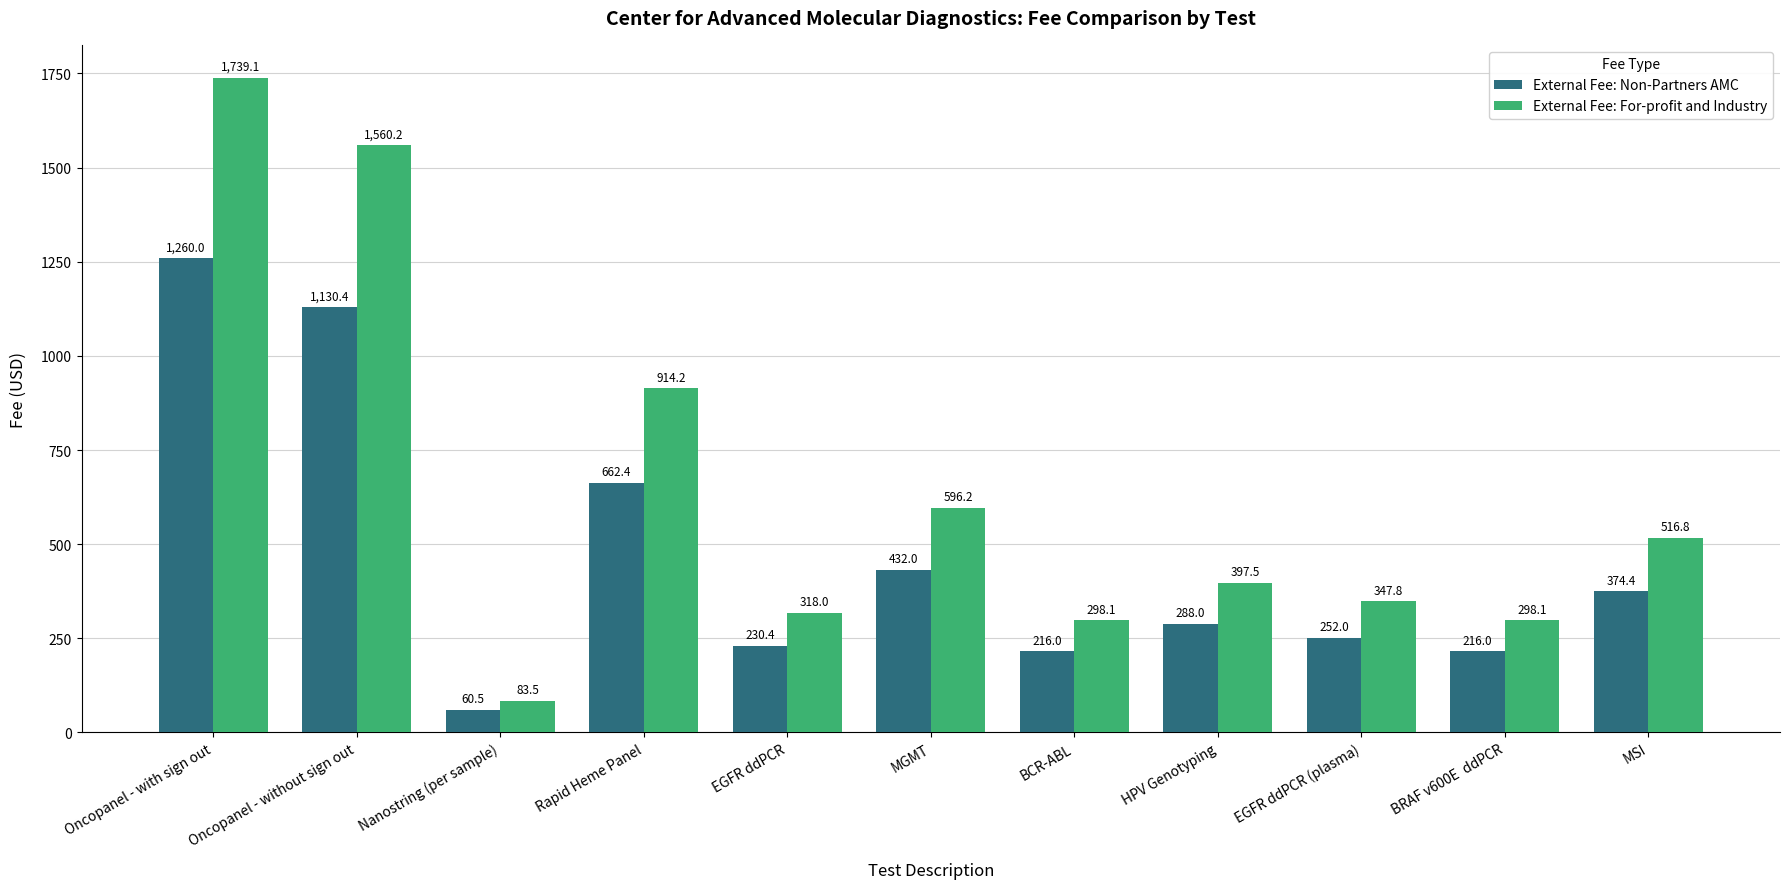

Which series has the largest range (max minus min)?

External Fee: For-profit and Industry